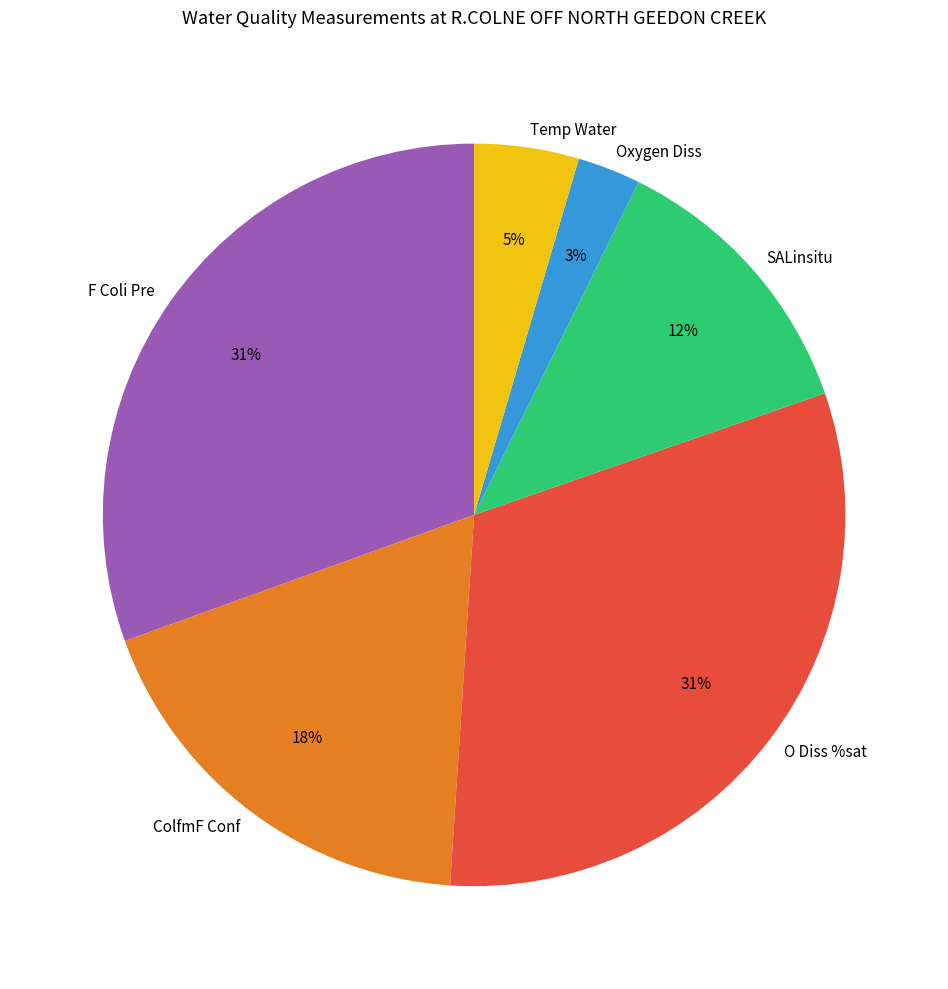

Is ColfmF Conf the majority of the pie?

No